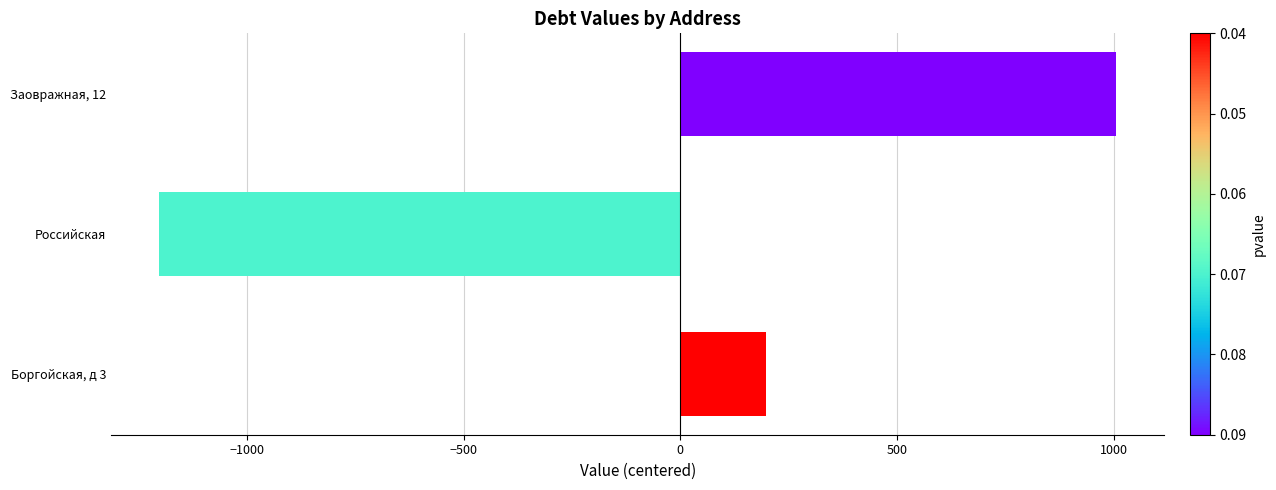

At which label is the value closest to -98?

Боргойская, д 3